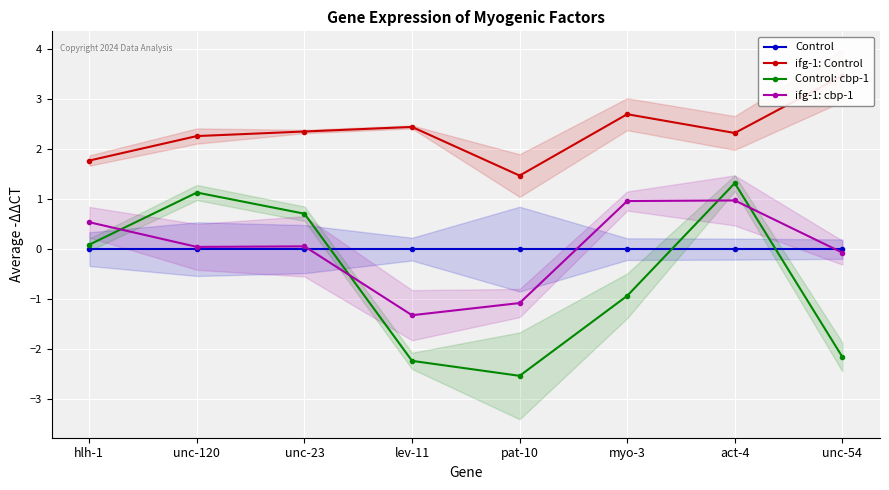

What is the minimum value for ifg-1: Control?

1.5